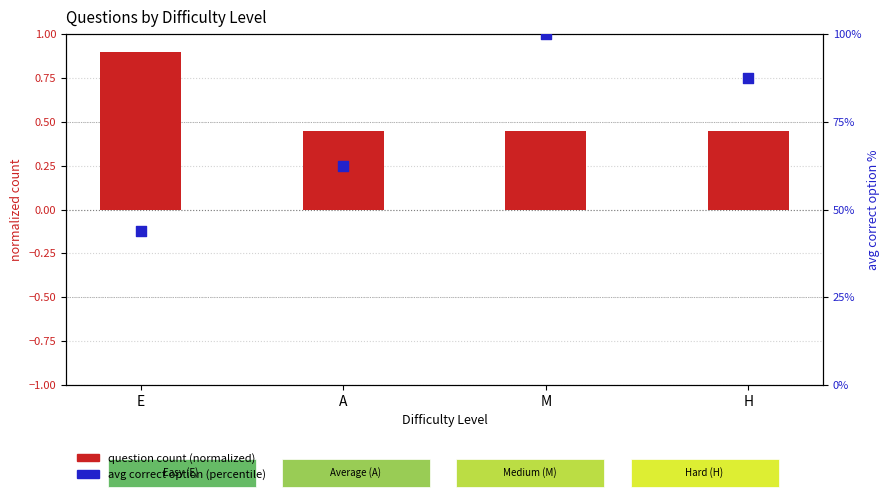

What is the total value across all series at E?

44.6